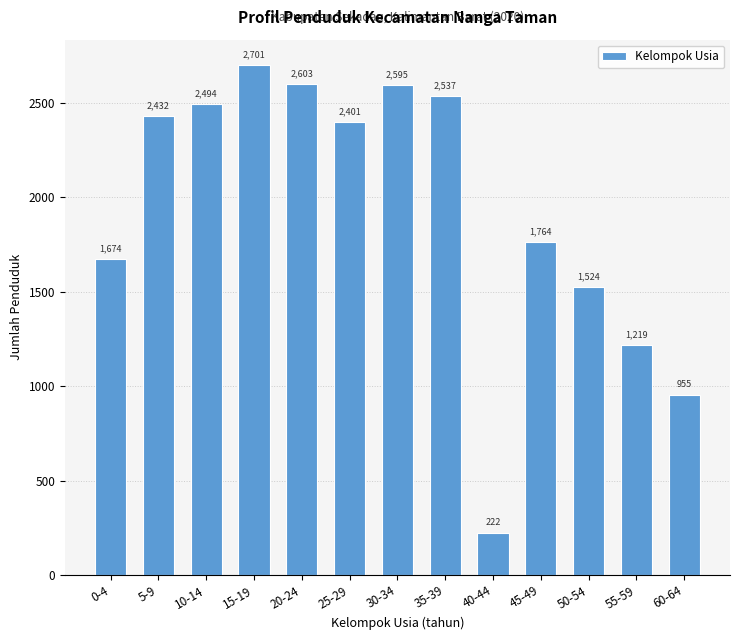

At which label does the data first exceed 2401?

5-9